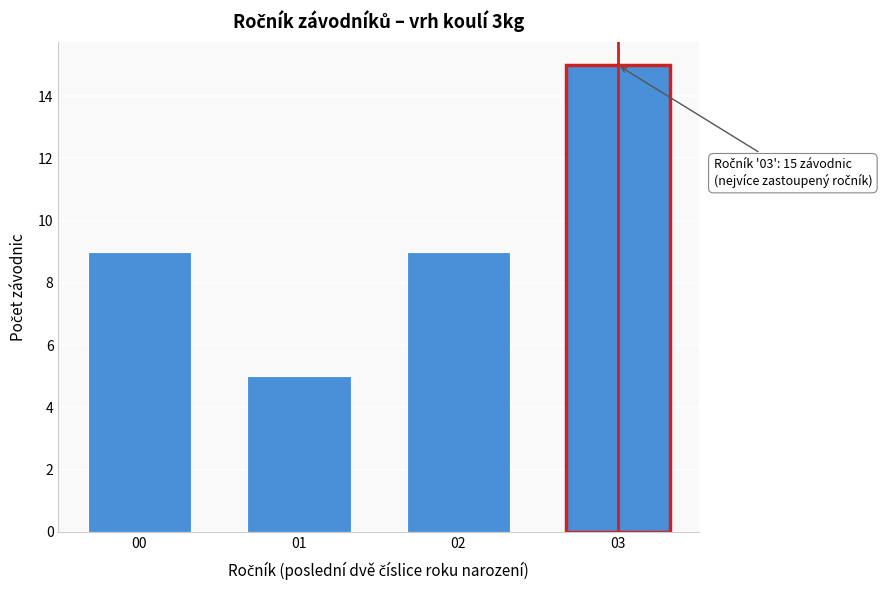

Reading left to right, transcribe all the data shown in this chart.

00=9	01=5	02=9	03=15